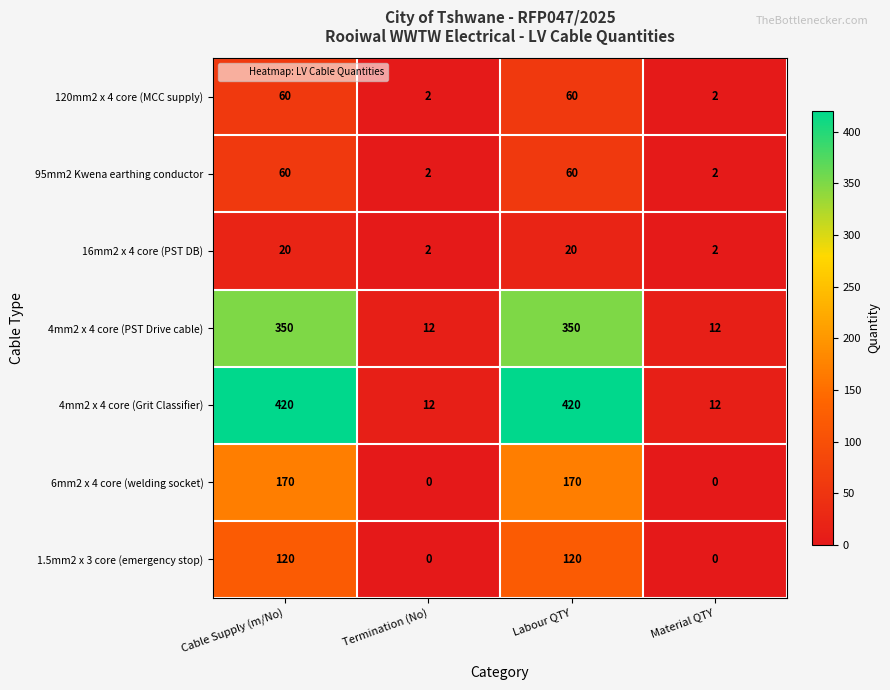

Is the value of 6mm2 x 4 core (welding socket) at Material QTY greater than the value of 120mm2 x 4 core (MCC supply) at Material QTY?

No